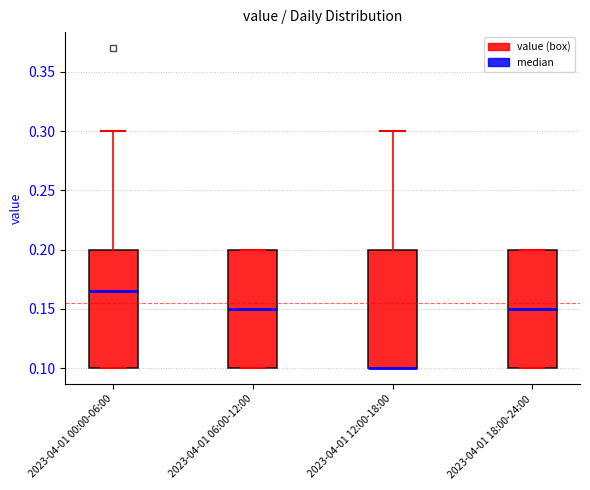

Reading left to right, transcribe this box plot: for each box, give where its median line is, the range the box spans, and where its two whiskers end, as read against the y-axis. The values are not printed on the chart, so give them approximately, as read against the axis.

2023-04-01 00:00-06:00: median 0.165, box 0.100 to 0.200, whiskers 0.100 to 0.300
2023-04-01 06:00-12:00: median 0.150, box 0.100 to 0.200, whiskers 0.100 to 0.200
2023-04-01 12:00-18:00: median 0.100 (drawn on the box's lower edge), box 0.100 to 0.200, whiskers 0.100 to 0.300
2023-04-01 18:00-24:00: median 0.150, box 0.100 to 0.200, whiskers 0.100 to 0.200